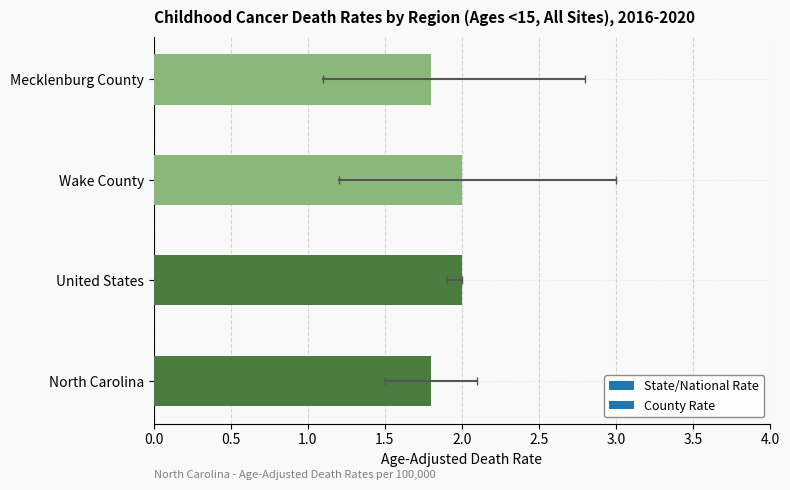

What is the minimum value shown in the chart?

1.8